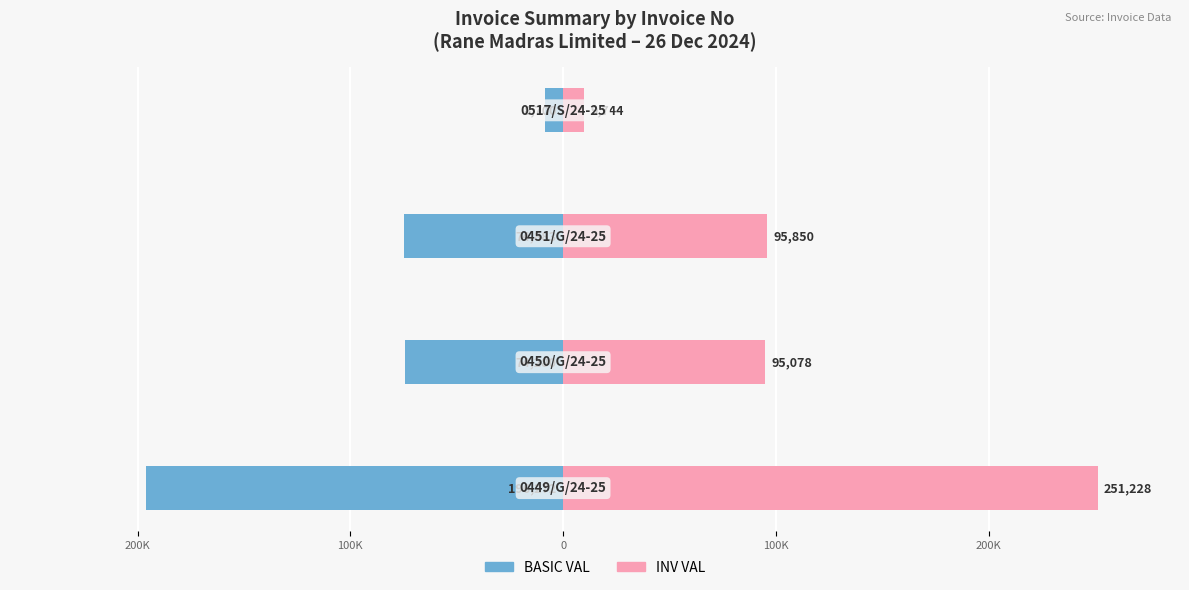

What is the average value of the BASIC VAL series?

-88533.7